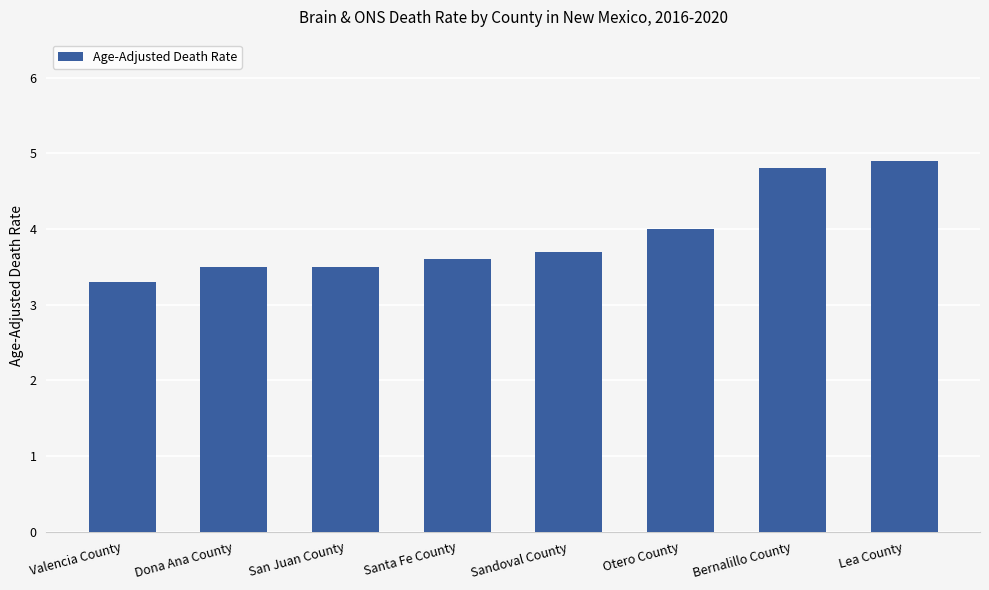

Count the values in the range 3 to 4.

6